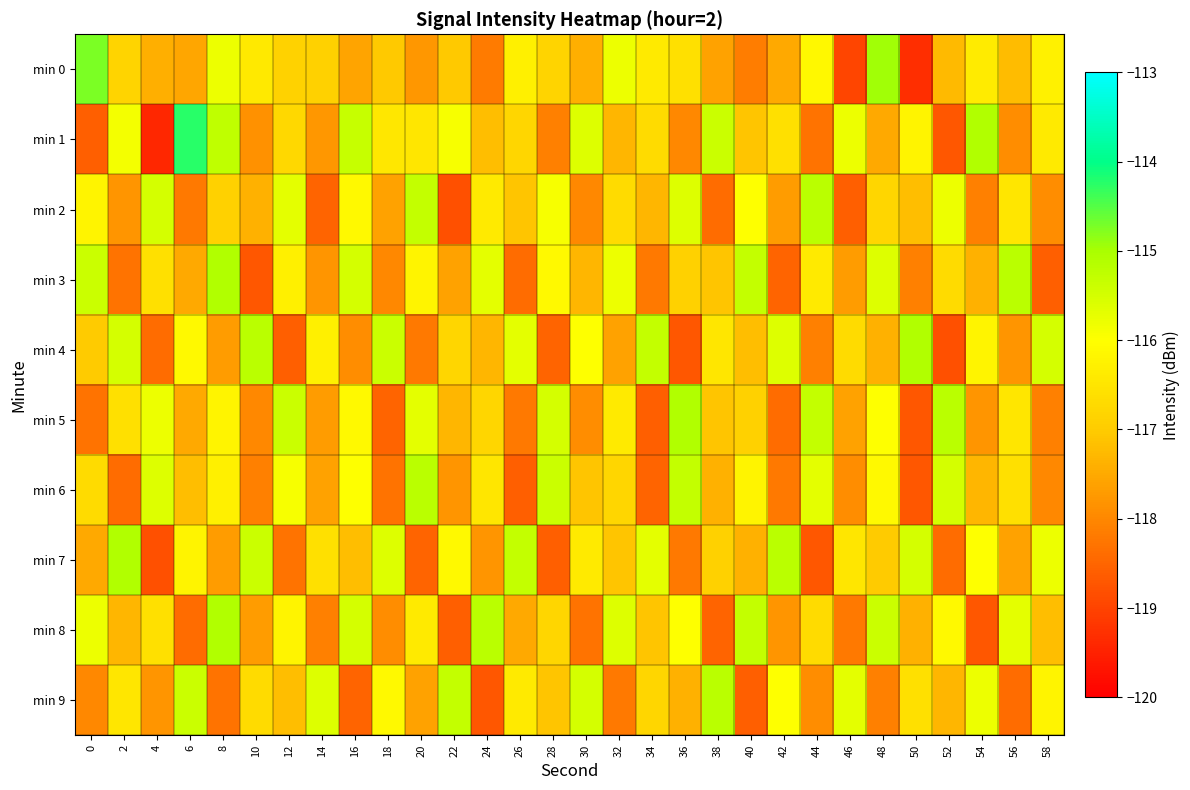

Reading left to right, transcribe all the data shown in this chart.

min 0: 0=-114.7	2=-116.8	4=-117.4	6=-117.5	8=-115.8	10=-116.4	12=-116.9	14=-116.9	16=-117.6	18=-117.0	20=-117.8	22=-117.0	24=-118.2	26=-116.3	28=-116.8	30=-117.4	32=-115.8	34=-116.4	36=-116.6	38=-117.6	40=-118.2	42=-117.5	44=-116.1	46=-119.0	48=-115.0	50=-119.3	52=-117.3	54=-116.4	56=-117.2	58=-116.3
min 1: 0=-118.6	2=-115.9	4=-119.4	6=-114.3	8=-115.3	10=-117.8	12=-116.7	14=-117.8	16=-115.3	18=-116.5	20=-116.5	22=-115.9	24=-117.2	26=-116.8	28=-118.1	30=-115.6	32=-117.3	34=-116.7	36=-118.0	38=-115.4	40=-117.1	42=-116.6	44=-118.3	46=-115.8	48=-117.5	50=-116.2	52=-118.7	54=-115.1	56=-117.9	58=-116.4
min 2: 0=-116.2	2=-117.8	4=-115.5	6=-118.2	8=-116.9	10=-117.4	12=-115.7	14=-118.5	16=-116.1	18=-117.6	20=-115.3	22=-118.8	24=-116.4	26=-117.1	28=-115.9	30=-118.0	32=-116.7	34=-117.3	36=-115.6	38=-118.4	40=-116.0	42=-117.7	44=-115.2	46=-118.6	48=-116.8	50=-117.2	52=-115.8	54=-118.1	56=-116.5	58=-117.9
min 3: 0=-115.4	2=-118.3	4=-116.6	6=-117.5	8=-115.1	10=-118.7	12=-116.3	14=-117.8	16=-115.5	18=-118.0	20=-116.2	22=-117.6	24=-115.7	26=-118.4	28=-116.1	30=-117.3	32=-115.8	34=-118.2	36=-116.9	38=-117.1	40=-115.3	42=-118.5	44=-116.4	46=-117.7	48=-115.6	50=-118.1	52=-116.7	54=-117.4	56=-115.2	58=-118.6
min 4: 0=-117.0	2=-115.5	4=-118.4	6=-116.1	8=-117.7	10=-115.2	12=-118.6	14=-116.3	16=-117.9	18=-115.4	20=-118.2	22=-116.8	24=-117.3	26=-115.7	28=-118.5	30=-116.0	32=-117.6	34=-115.3	36=-118.7	38=-116.5	40=-117.2	42=-115.6	44=-118.1	46=-116.7	48=-117.4	50=-115.1	52=-118.8	54=-116.2	56=-117.8	58=-115.5
min 5: 0=-118.3	2=-116.6	4=-115.8	6=-117.5	8=-116.2	10=-118.0	12=-115.4	14=-117.7	16=-116.1	18=-118.5	20=-115.7	22=-117.3	24=-116.8	26=-118.2	28=-115.5	30=-117.9	32=-116.4	34=-118.6	36=-115.1	38=-117.1	40=-116.9	42=-118.4	44=-115.3	46=-117.6	48=-116.0	50=-118.7	52=-115.2	54=-117.8	56=-116.5	58=-118.1
min 6: 0=-116.7	2=-118.4	4=-115.6	6=-117.2	8=-116.3	10=-118.1	12=-115.9	14=-117.6	16=-116.0	18=-118.3	20=-115.2	22=-117.8	24=-116.5	26=-118.6	28=-115.4	30=-117.1	32=-116.8	34=-118.5	36=-115.3	38=-117.4	40=-116.2	42=-118.2	44=-115.7	46=-117.9	48=-116.1	50=-118.7	52=-115.5	54=-117.3	56=-116.6	58=-118.0
min 7: 0=-117.5	2=-115.1	4=-118.8	6=-116.2	8=-117.7	10=-115.4	12=-118.3	14=-116.6	16=-117.2	18=-115.6	20=-118.5	22=-116.1	24=-117.8	26=-115.3	28=-118.6	30=-116.4	32=-117.1	34=-115.7	36=-118.2	38=-116.9	40=-117.4	42=-115.2	44=-118.7	46=-116.5	48=-117.0	50=-115.5	52=-118.4	54=-116.0	56=-117.6	58=-115.8
min 8: 0=-115.8	2=-117.3	4=-116.6	6=-118.4	8=-115.1	10=-117.7	12=-116.2	14=-118.1	16=-115.5	18=-117.9	20=-116.4	22=-118.6	24=-115.2	26=-117.5	28=-116.8	30=-118.3	32=-115.6	34=-117.1	36=-116.0	38=-118.5	40=-115.3	42=-117.8	44=-116.7	46=-118.2	48=-115.4	50=-117.4	52=-116.1	54=-118.7	56=-115.7	58=-117.2
min 9: 0=-118.0	2=-116.5	4=-117.8	6=-115.4	8=-118.3	10=-116.7	12=-117.2	14=-115.6	16=-118.5	18=-116.1	20=-117.6	22=-115.3	24=-118.7	26=-116.4	28=-117.1	30=-115.5	32=-118.2	34=-116.8	36=-117.4	38=-115.2	40=-118.6	42=-116.0	44=-117.9	46=-115.7	48=-118.1	50=-116.6	52=-117.3	54=-115.8	56=-118.4	58=-116.2